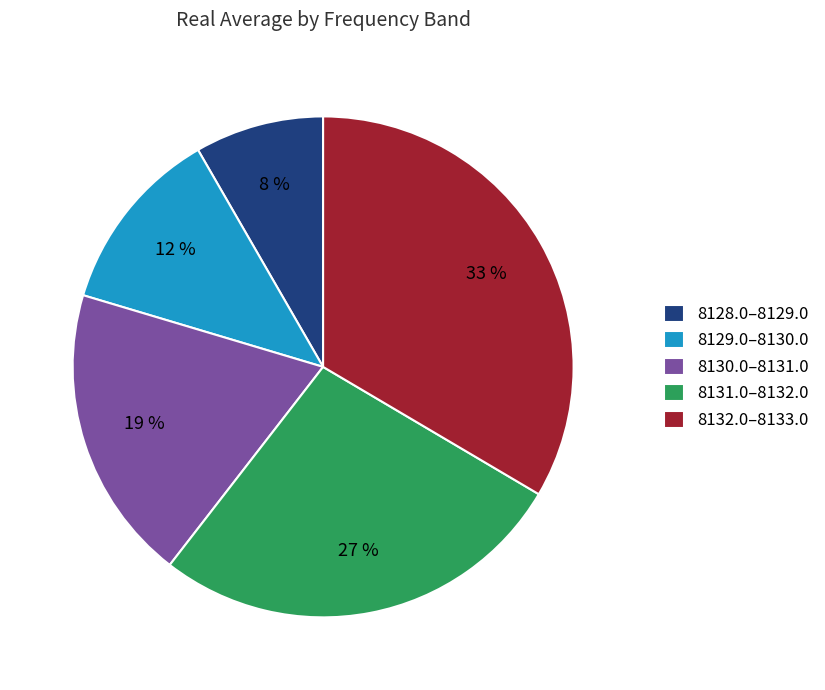

Which slice is the smallest?

8128.0–8129.0